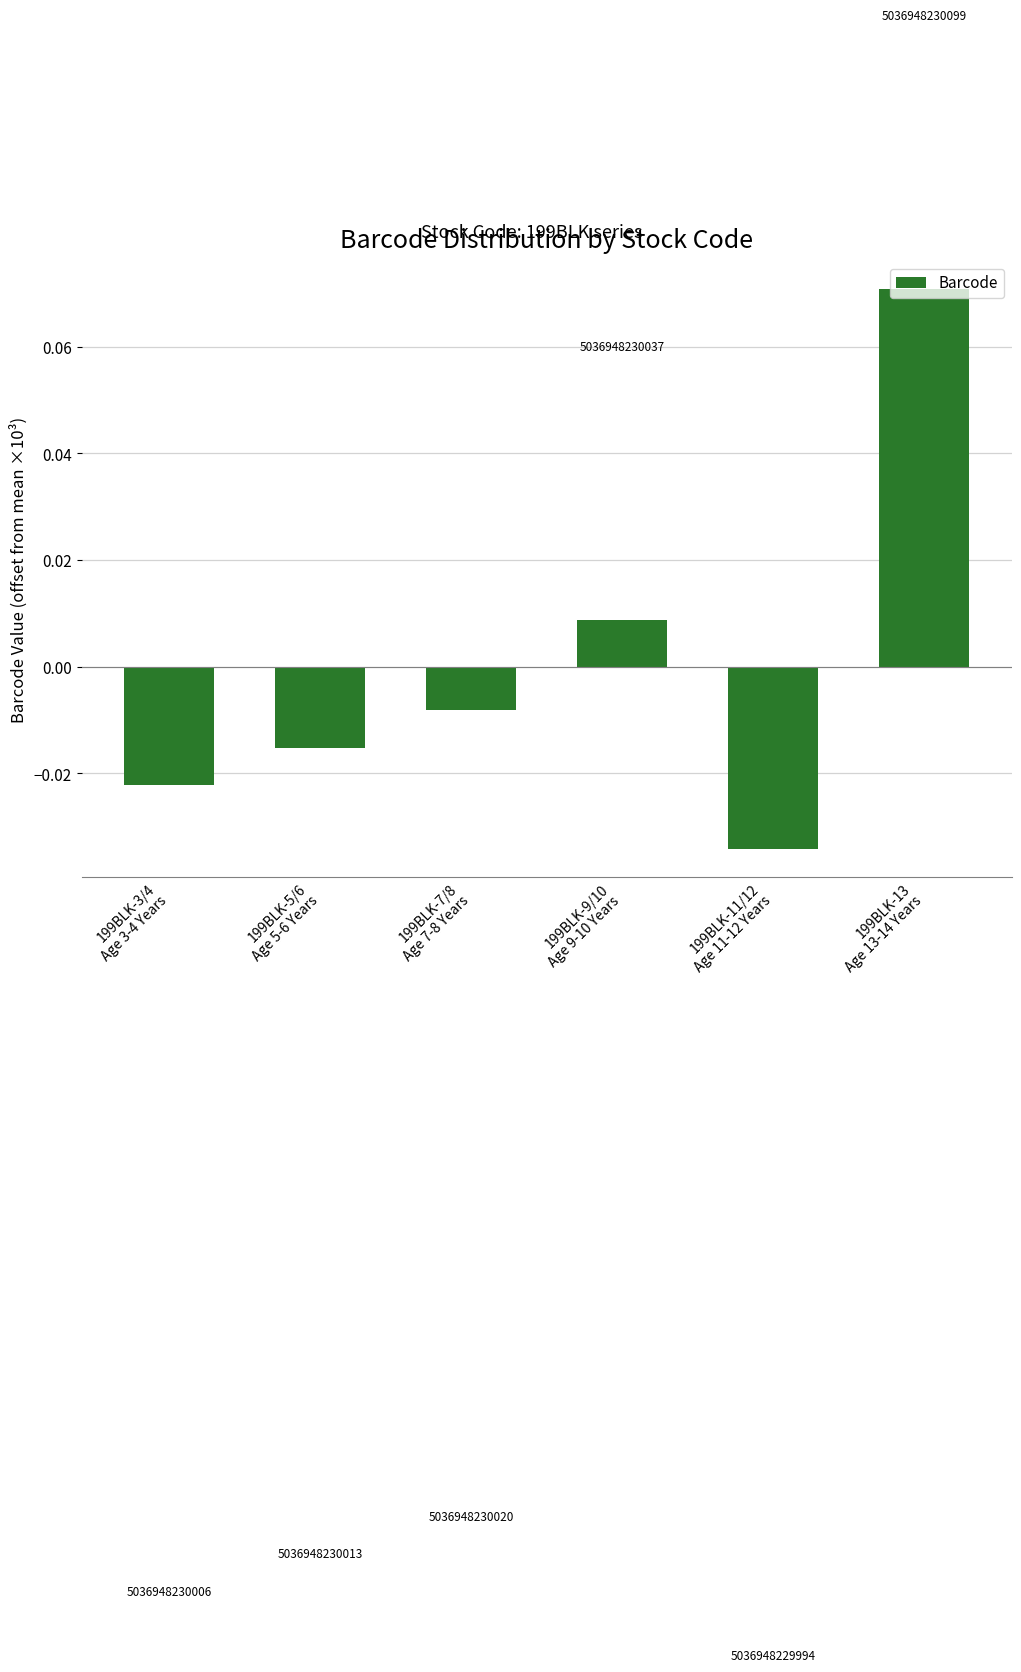

The value at 199BLK-9/10
Age 9-10 Years is 0.0. True or false?

True